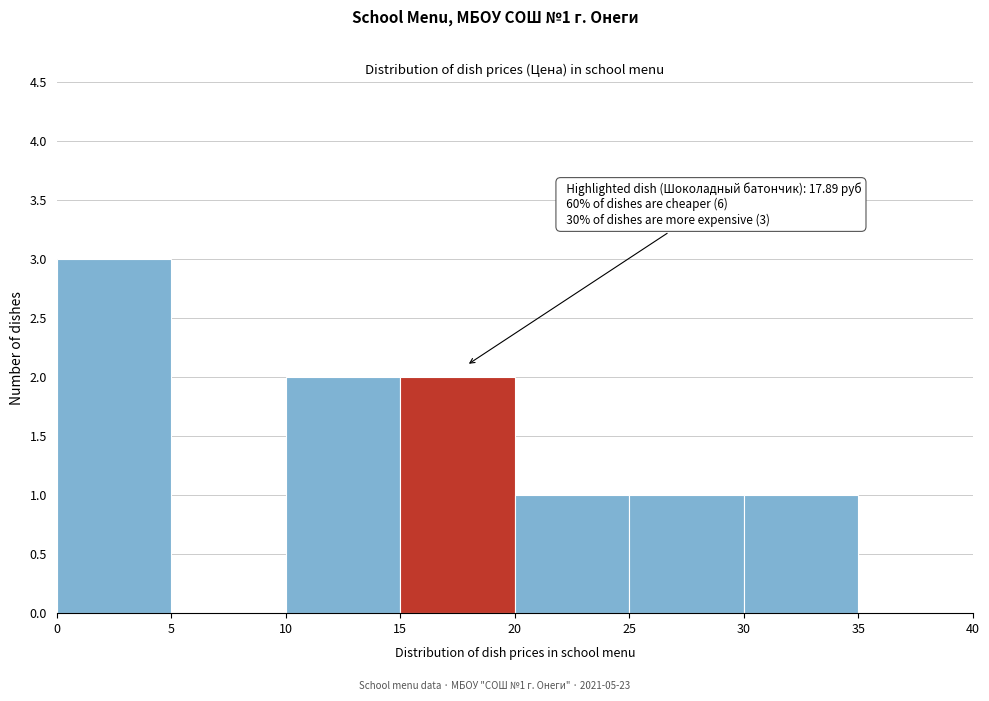

Which range on the x-axis has the tallest bar?

0 to 5